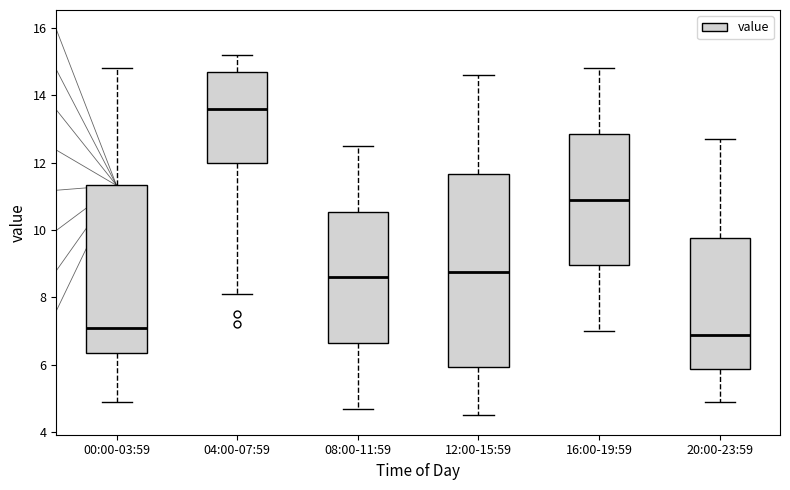

Where does the lower whisker of the box for 00:00-03:59 end on the y-axis? The values are not printed on the chart, so give them approximately, as read against the axis.

5.0